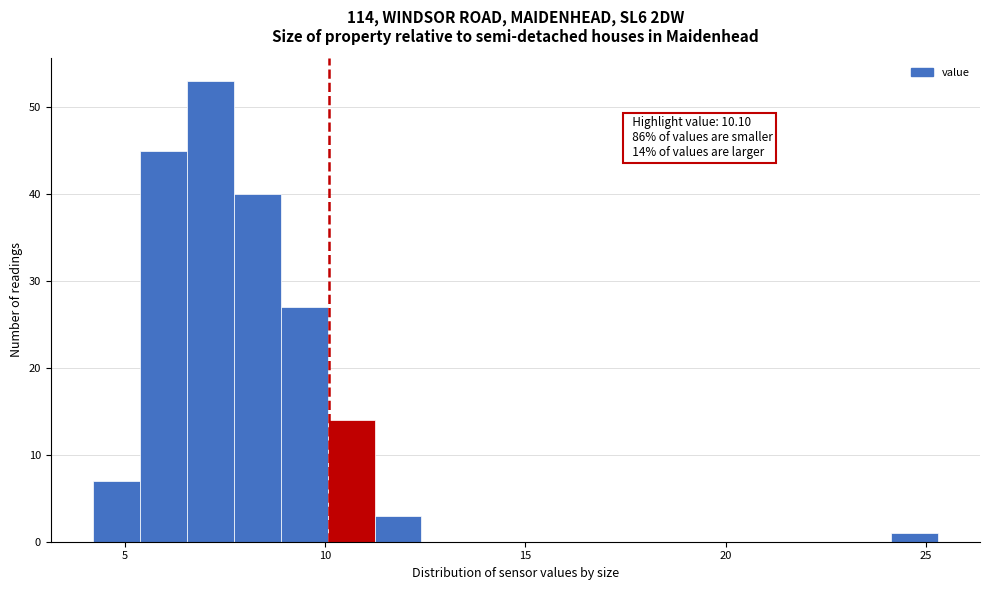

Around what value on the x-axis is the tallest bar? Give the approximate position of its centre, as read against the axis.

7.0